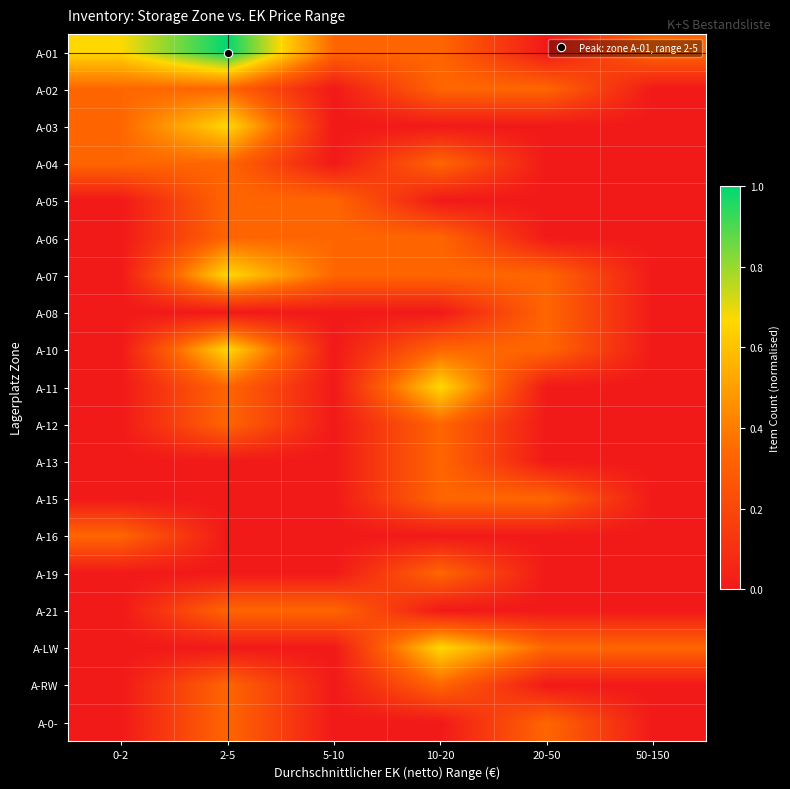

Reading left to right, transcribe all the data shown in this chart.

A-01: 0-2=0.7	2-5=1.0	5-10=0.3	10-20=0.3	20-50=0.0	50-150=0.3
A-02: 0-2=0.3	2-5=0.3	5-10=0.0	10-20=0.3	20-50=0.3	50-150=0.0
A-03: 0-2=0.3	2-5=0.7	5-10=0.0	10-20=0.0	20-50=0.0	50-150=0.0
A-04: 0-2=0.3	2-5=0.3	5-10=0.0	10-20=0.3	20-50=0.0	50-150=0.0
A-05: 0-2=0.0	2-5=0.3	5-10=0.3	10-20=0.0	20-50=0.0	50-150=0.0
A-06: 0-2=0.0	2-5=0.3	5-10=0.3	10-20=0.3	20-50=0.0	50-150=0.0
A-07: 0-2=0.0	2-5=0.7	5-10=0.3	10-20=0.3	20-50=0.3	50-150=0.0
A-08: 0-2=0.0	2-5=0.0	5-10=0.0	10-20=0.0	20-50=0.3	50-150=0.0
A-10: 0-2=0.0	2-5=0.7	5-10=0.0	10-20=0.3	20-50=0.3	50-150=0.0
A-11: 0-2=0.0	2-5=0.3	5-10=0.0	10-20=0.7	20-50=0.0	50-150=0.0
A-12: 0-2=0.0	2-5=0.3	5-10=0.0	10-20=0.3	20-50=0.0	50-150=0.0
A-13: 0-2=0.0	2-5=0.0	5-10=0.0	10-20=0.3	20-50=0.0	50-150=0.0
A-15: 0-2=0.0	2-5=0.0	5-10=0.0	10-20=0.3	20-50=0.3	50-150=0.0
A-16: 0-2=0.3	2-5=0.0	5-10=0.0	10-20=0.0	20-50=0.0	50-150=0.0
A-19: 0-2=0.0	2-5=0.0	5-10=0.0	10-20=0.3	20-50=0.0	50-150=0.0
A-21: 0-2=0.0	2-5=0.3	5-10=0.3	10-20=0.0	20-50=0.0	50-150=0.0
A-LW: 0-2=0.0	2-5=0.0	5-10=0.0	10-20=0.7	20-50=0.3	50-150=0.3
A-RW: 0-2=0.0	2-5=0.3	5-10=0.0	10-20=0.3	20-50=0.0	50-150=0.0
A-0-: 0-2=0.0	2-5=0.3	5-10=0.0	10-20=0.0	20-50=0.3	50-150=0.0